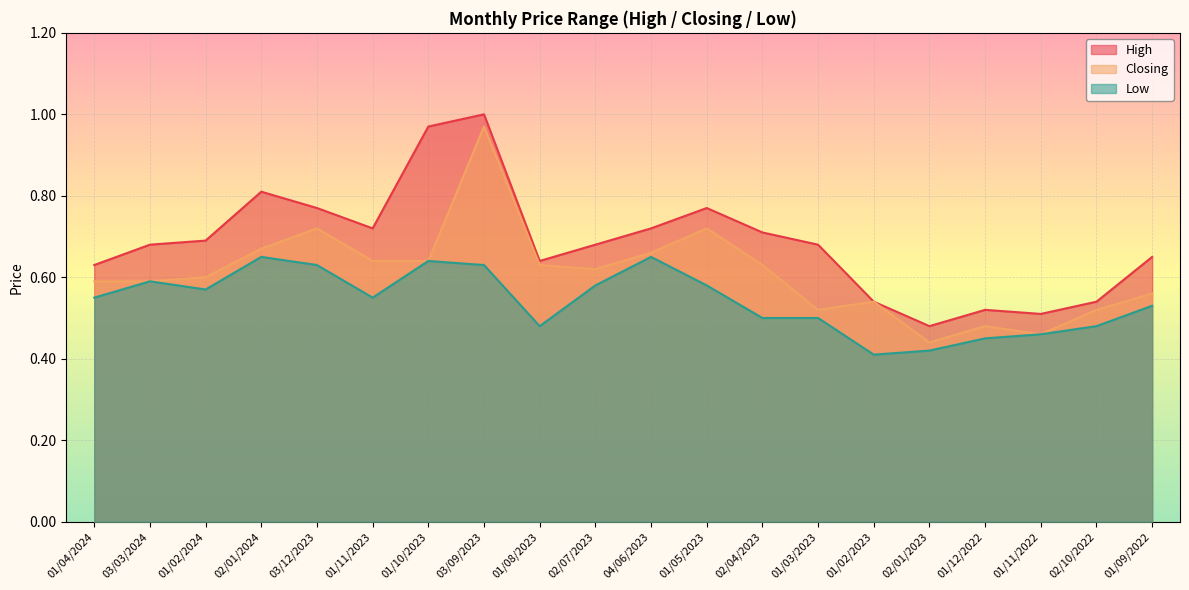

True or false: High and Closing intersect in this chart.

False